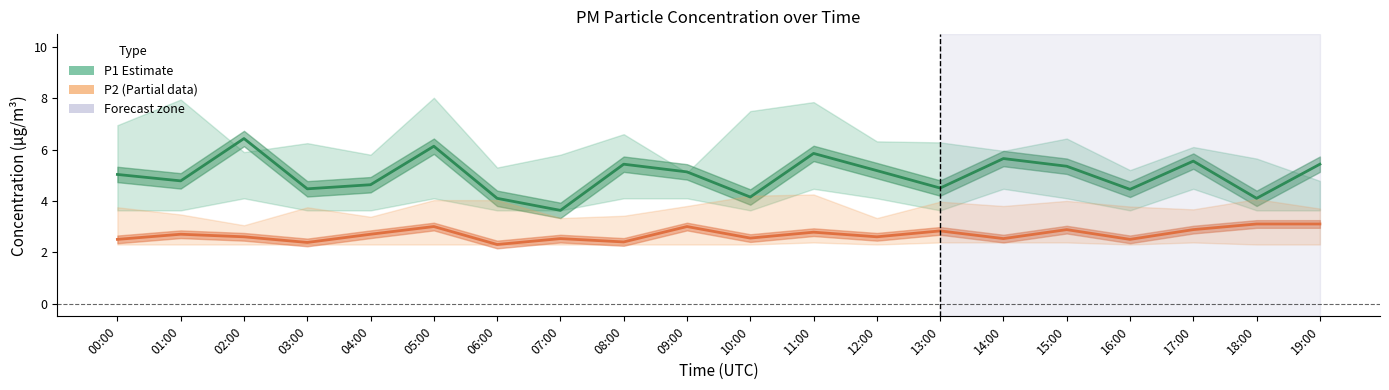

At which label does P2 (Partial data) reach its peak?

18:00